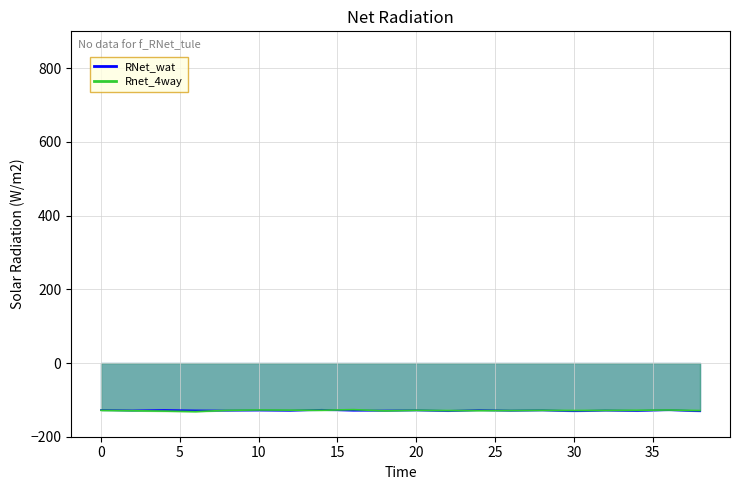

At which label does Rnet_4way reach its peak?

16